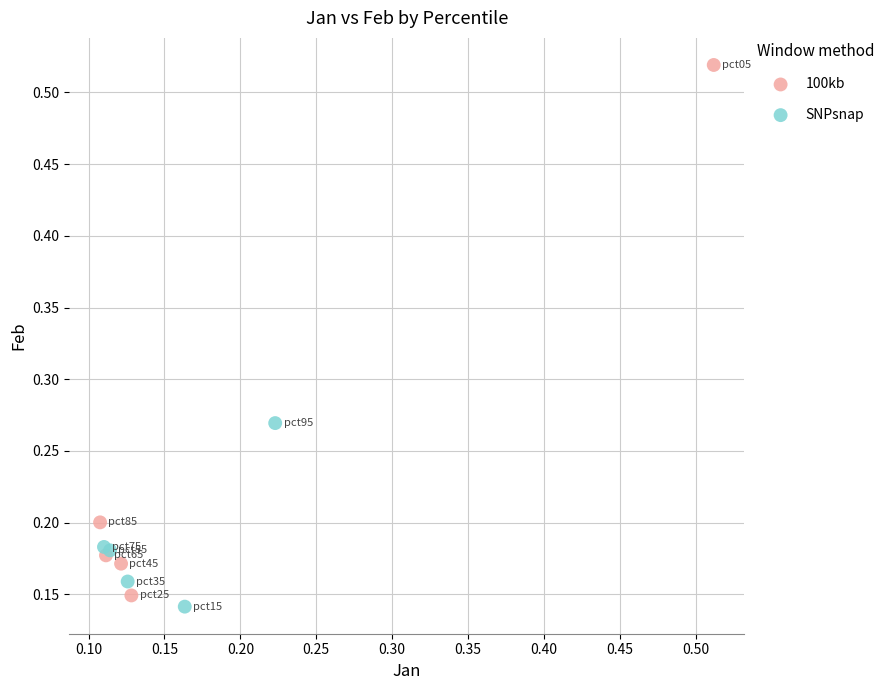

Which series contains the highest Y value?

100kb